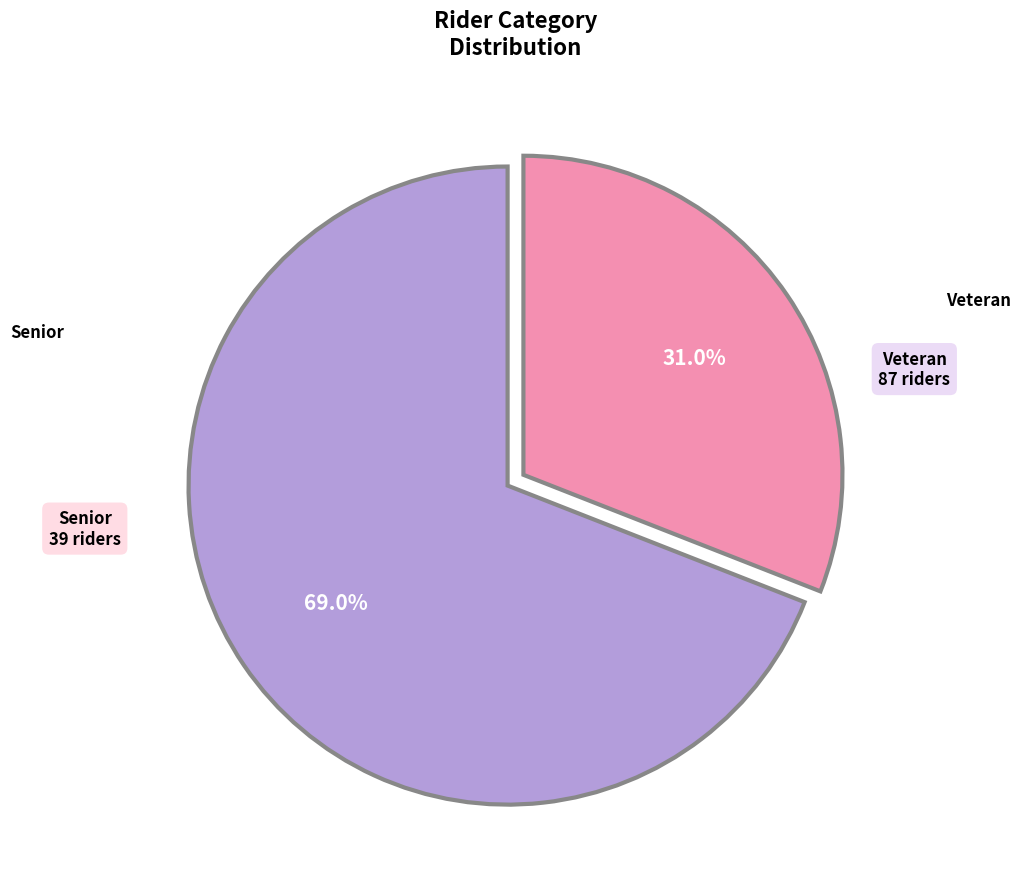

Does any single category account for the majority?

Yes